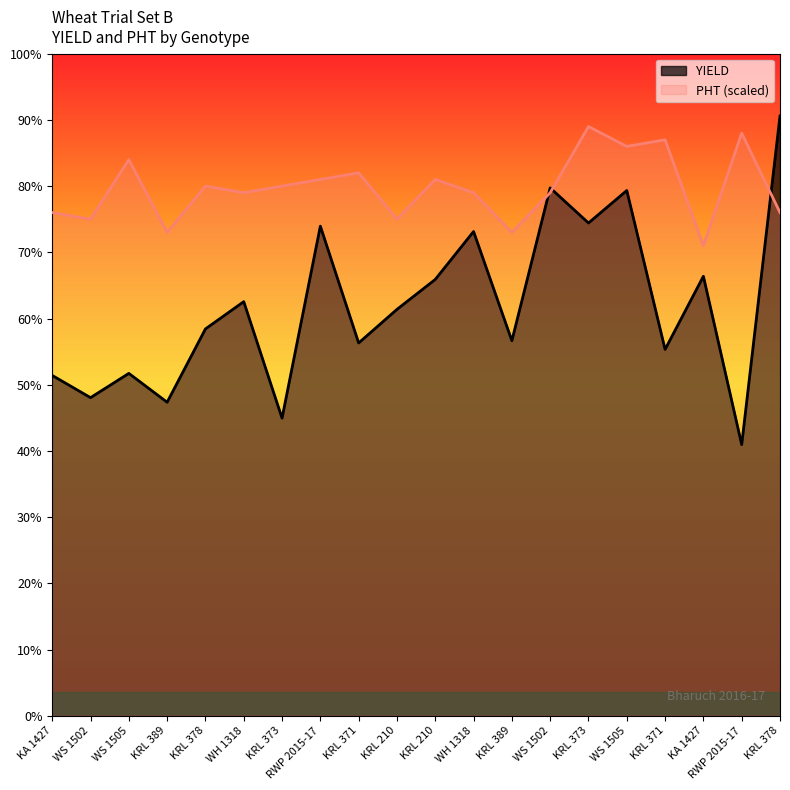

Where do YIELD and PHT first cross each other?

KRL 389 and WS 1502